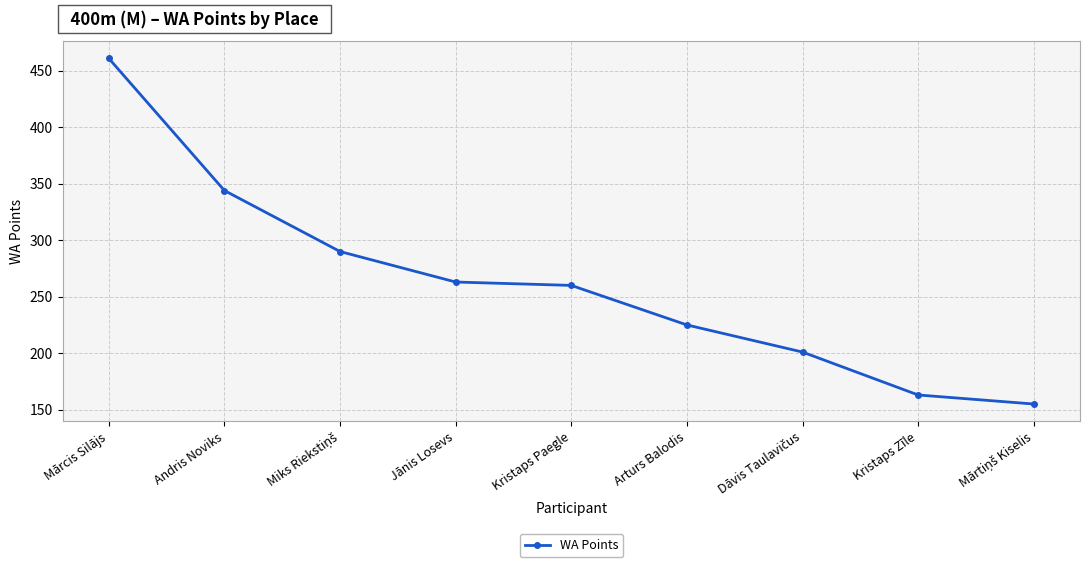

Which category has the highest value across all series?

Mārcis Silājs